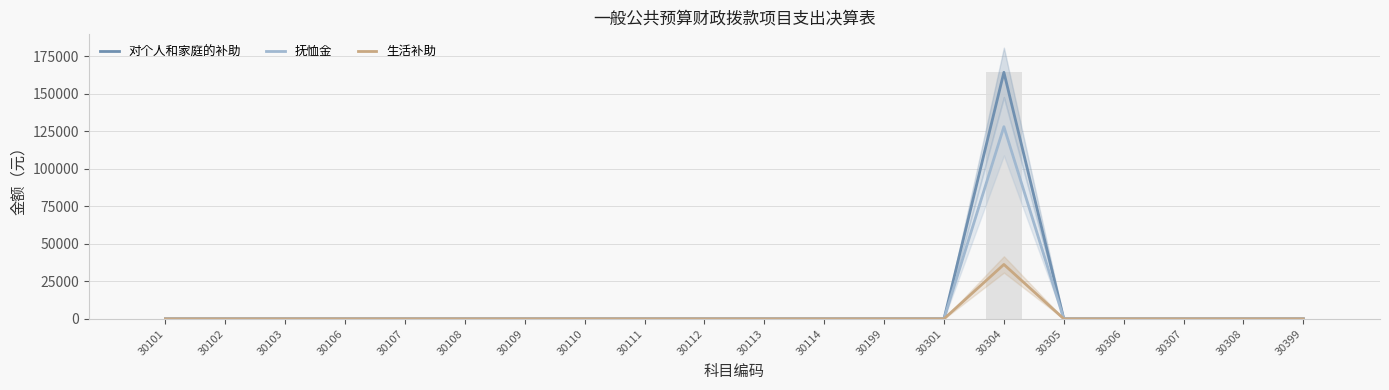

Is it true that 抚恤金 equals -88616.4 at 30107?

False